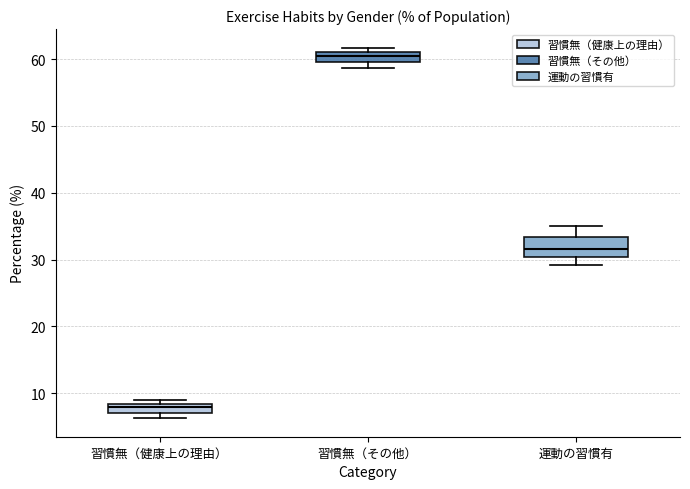

Which box has the highest median line?

習慣無（その他）